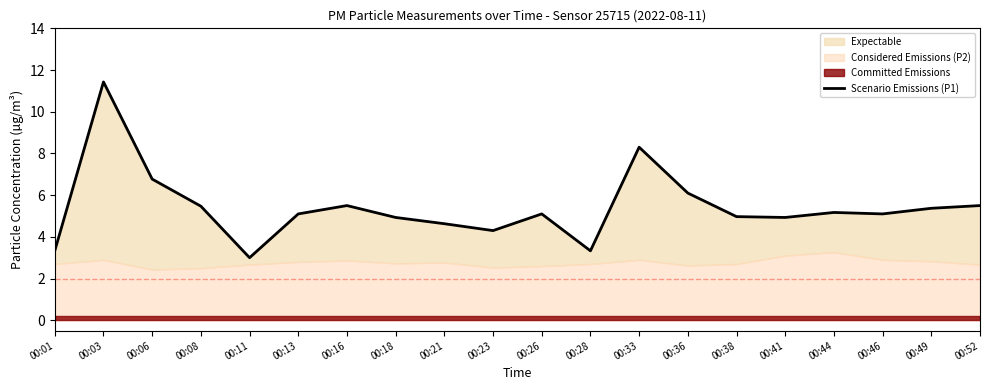

The value at 00:16 is 5.5. True or false?

True